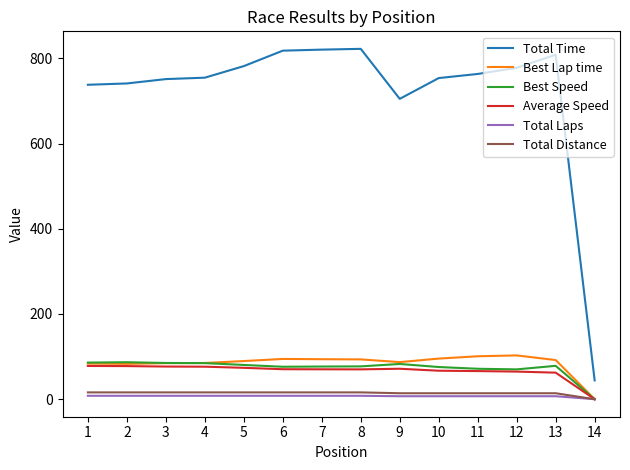

True or false: Total Time and Total Distance intersect in this chart.

False